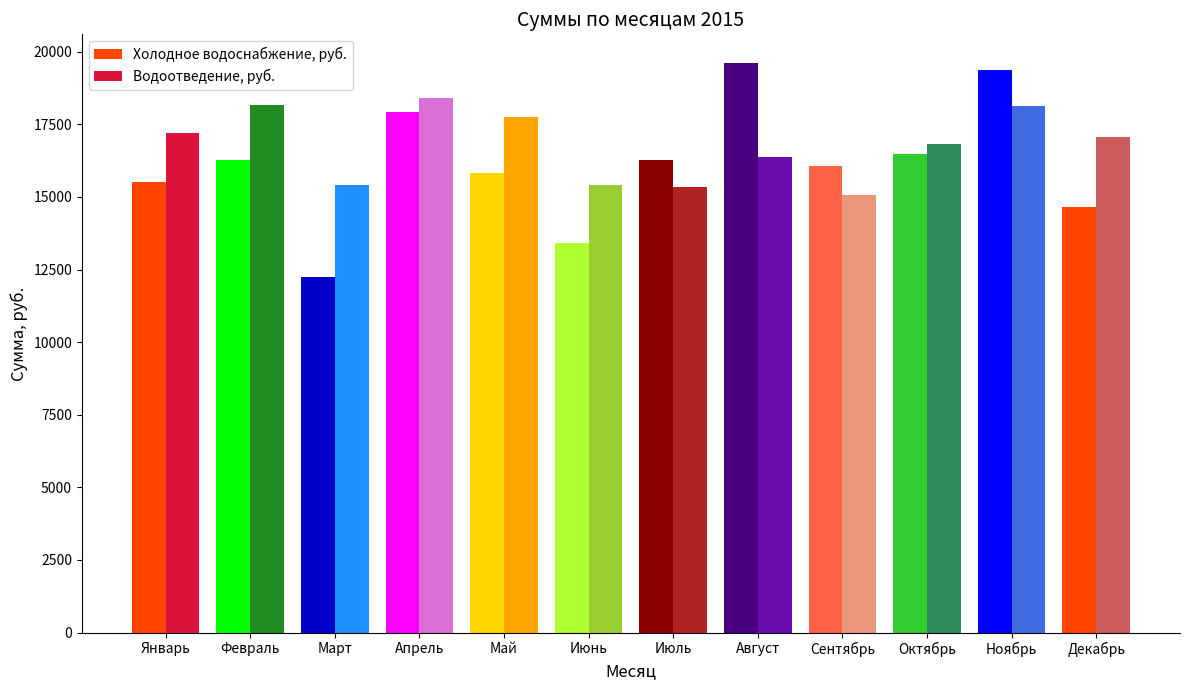

Reading right to left, extract all data points from this chart.

Холодное водоснабжение, руб.: Декабрь=14638.7	Ноябрь=19379.5	Октябрь=16478.6	Сентябрь=16075.7	Август=19621.2	Июль=16268.4	Июнь=13406.8	Май=15838.9	Апрель=17920.1	Март=12233.1	Февраль=16286.6	Январь=15524.3
Водоотведение, руб.: Декабрь=17052.9	Ноябрь=18130.8	Октябрь=16810.2	Сентябрь=15082.3	Август=16374.1	Июль=15340.4	Июнь=15409.4	Май=17754.3	Апрель=18407.6	Март=15419.4	Февраль=18184.1	Январь=17190.2